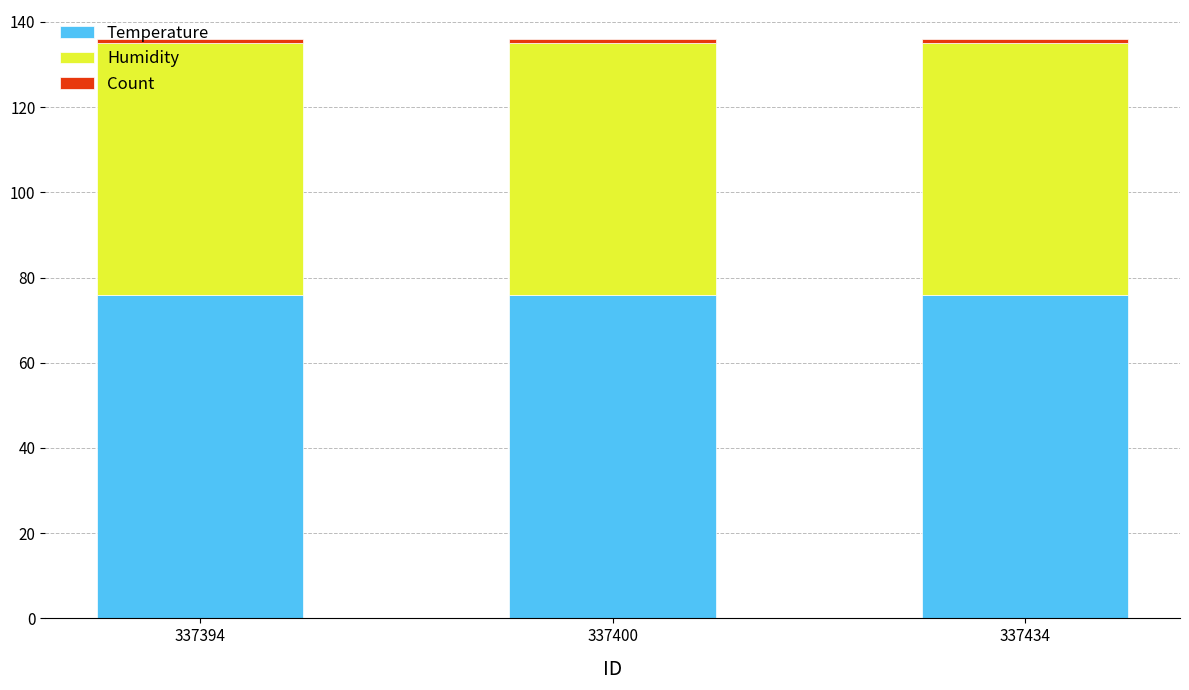

What is the maximum value for Temperature?

76